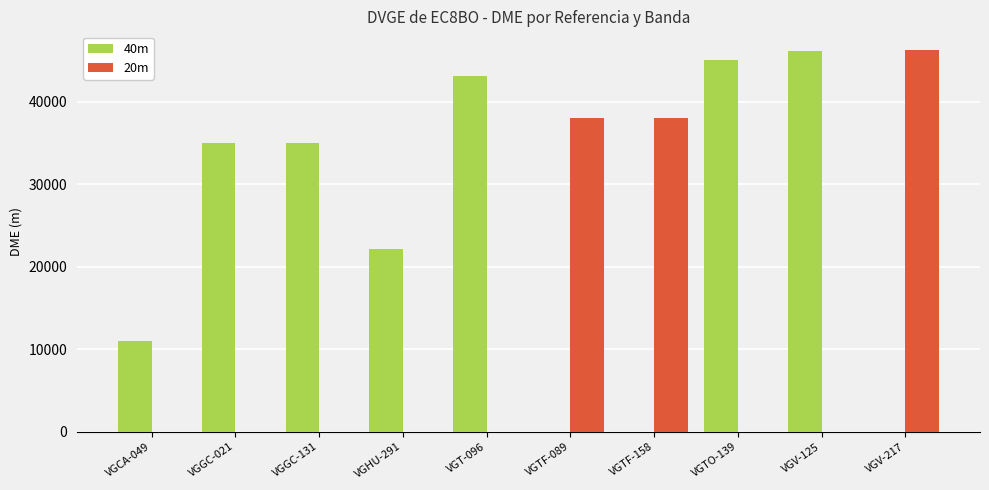

Which category has the highest value in the 20m series?

VGV-217